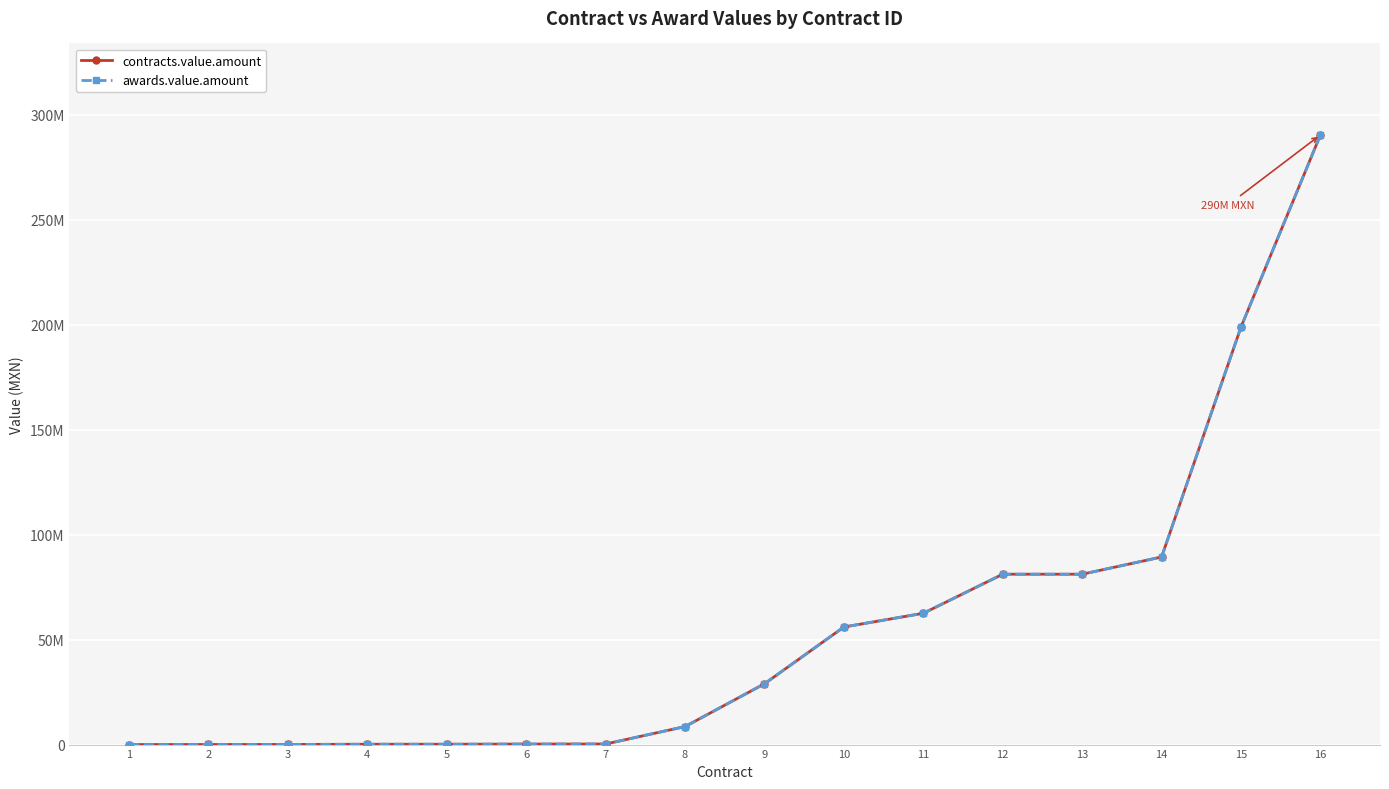

Is this an area chart (filled region under the line)?

No